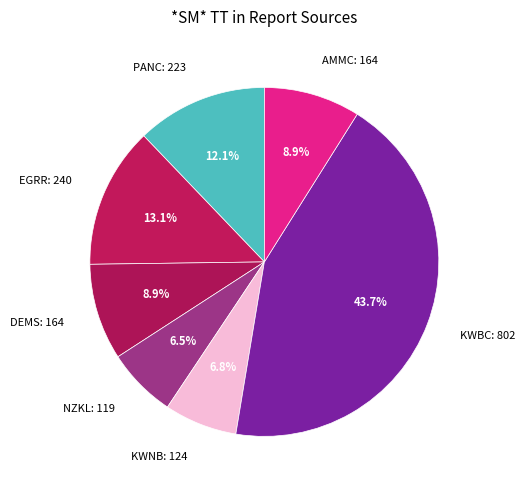

Is there any slice that represents more than half of the pie?

No